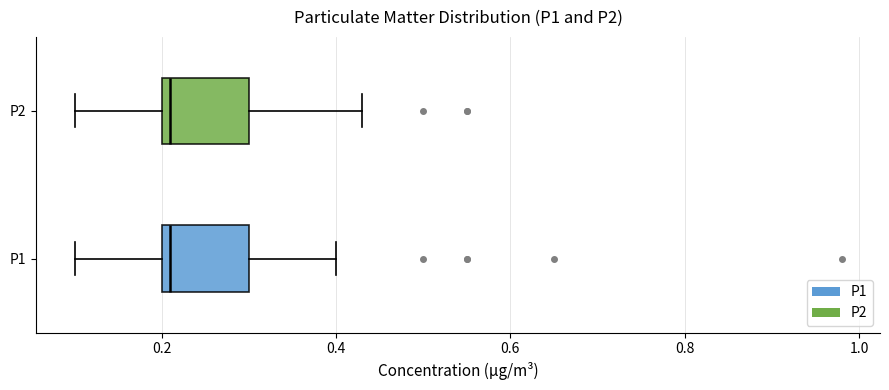

Reading bottom to top, transcribe this box plot: for each box, give where its median line is, the range the box spans, and where its two whiskers end, as read against the x-axis. The values are not printed on the chart, so give them approximately, as read against the axis.

P1: median 0.22, box 0.20 to 0.30, whiskers 0.10 to 0.40
P2: median 0.22, box 0.20 to 0.30, whiskers 0.10 to 0.44